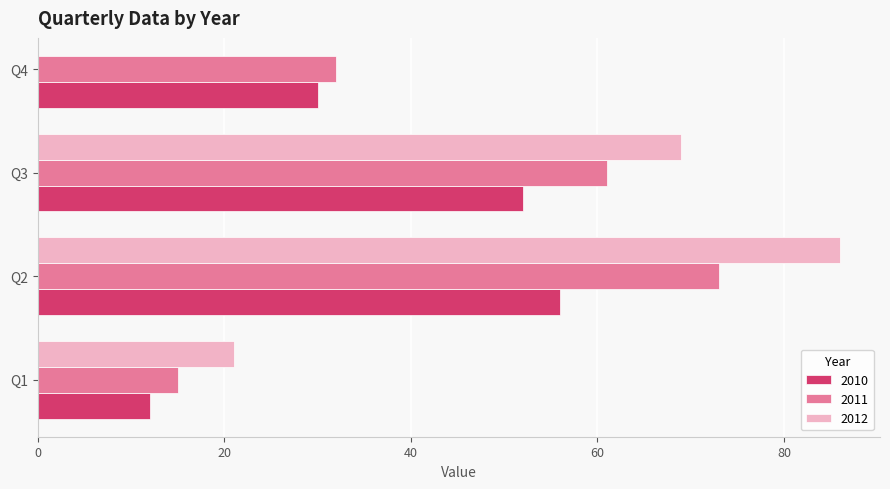

What is the average value of the 2011 series?

45